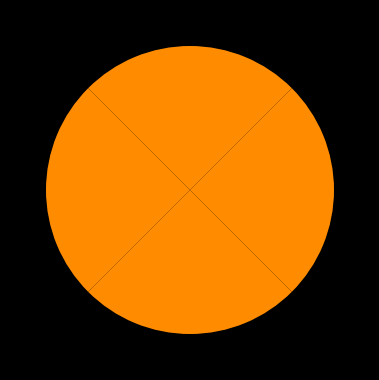

Which slice is the largest?

Oh!